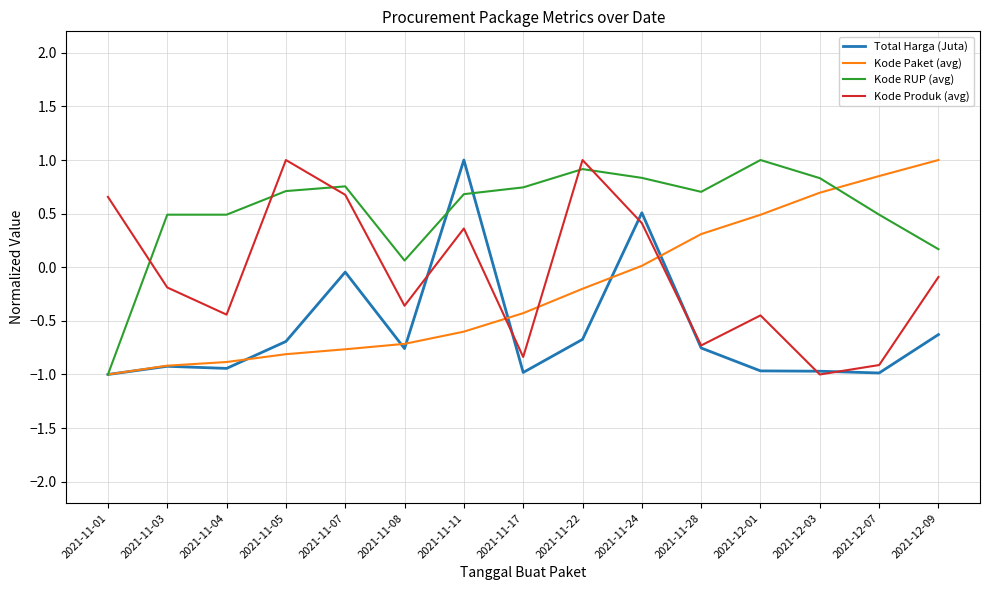

How many times do Kode RUP (avg) and Kode Produk (avg) cross each other?

5